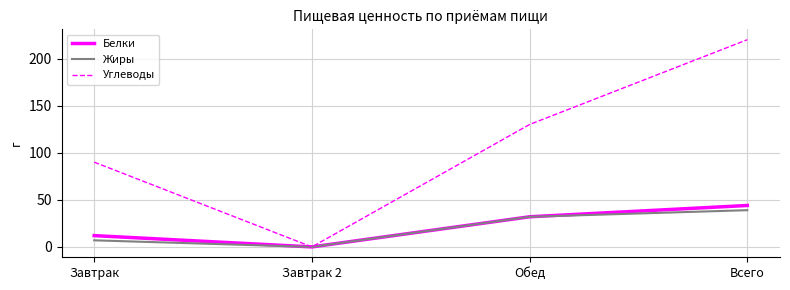

The value of Жиры at Обед is 32. True or false?

True